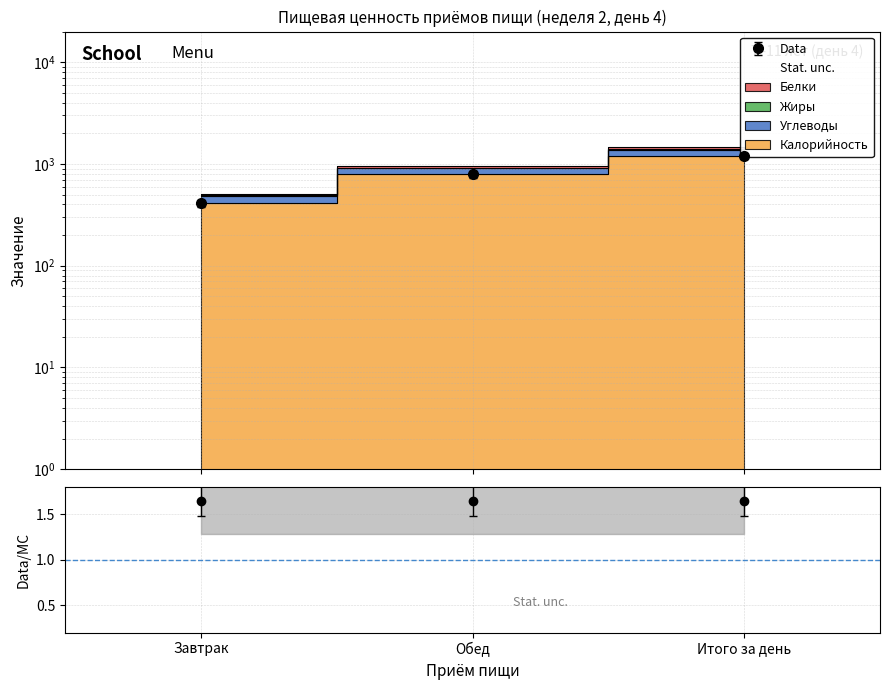

What is the smallest value displayed?

412.0